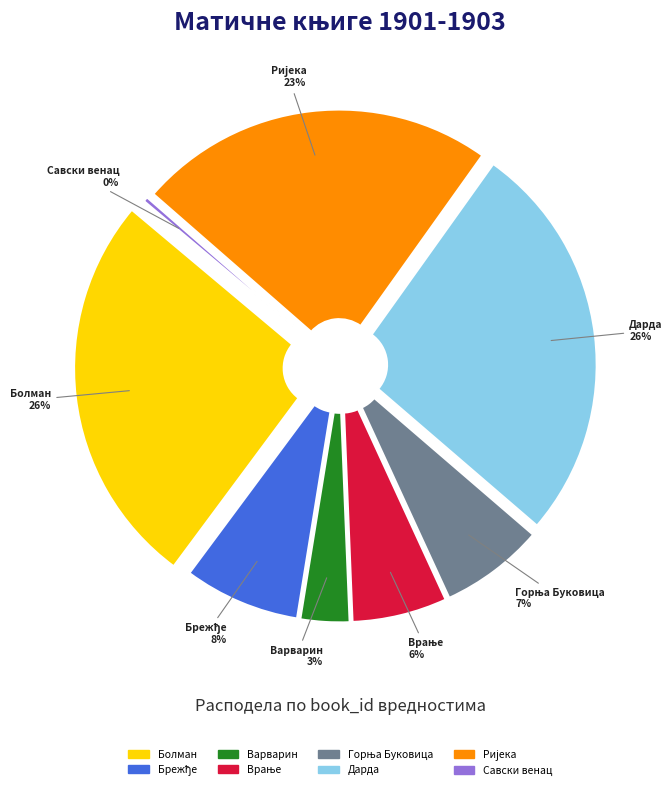

What percentage is the Матична књига рођених (Болман) slice, to the nearest percent?

26%